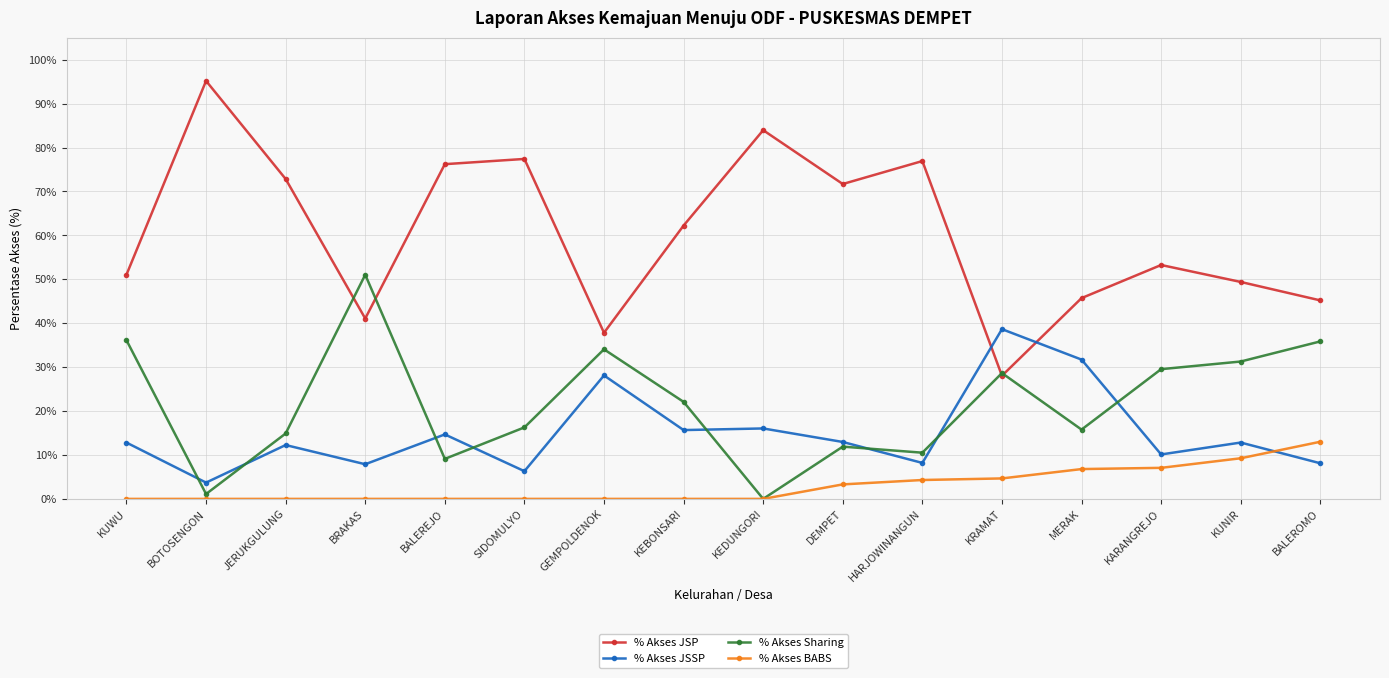

Where is % Akses JSP nearest to the value 61?

KEBONSARI